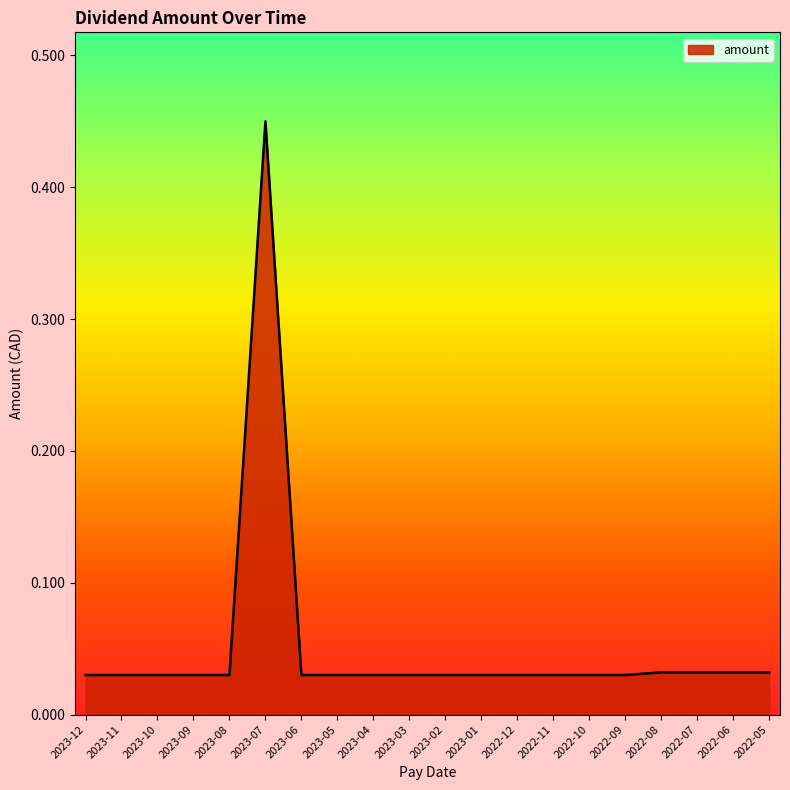

How many lines are shown in the chart?

1